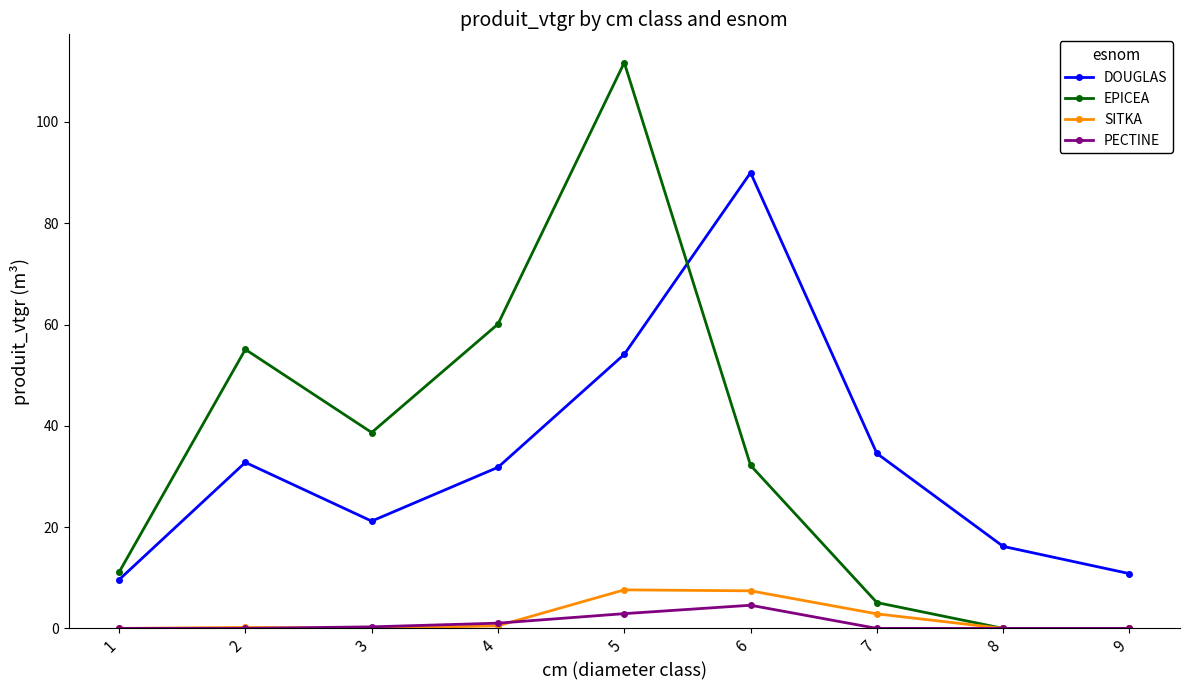

Is the value of PECTINE at 4 greater than the value of EPICEA at 9?

Yes